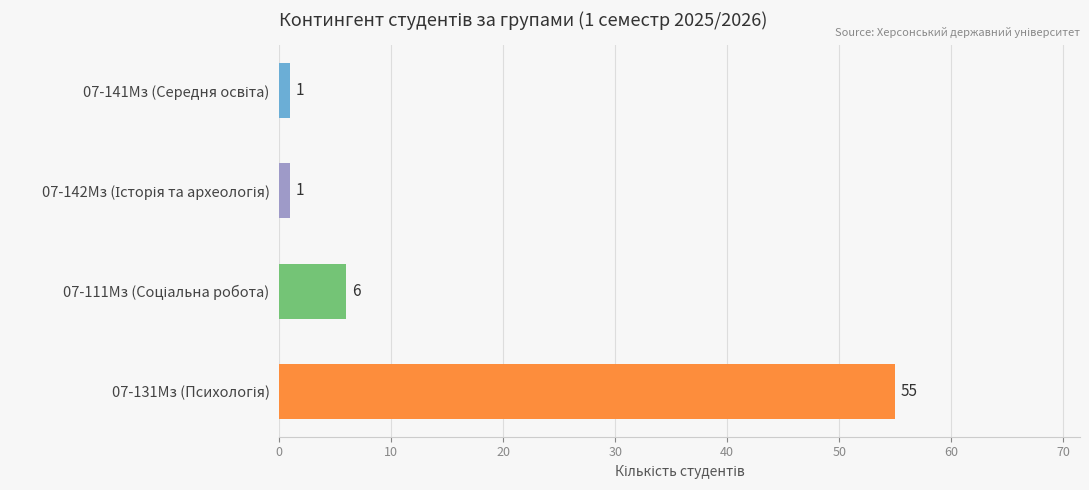

What is the difference between the maximum and second lowest values?

54